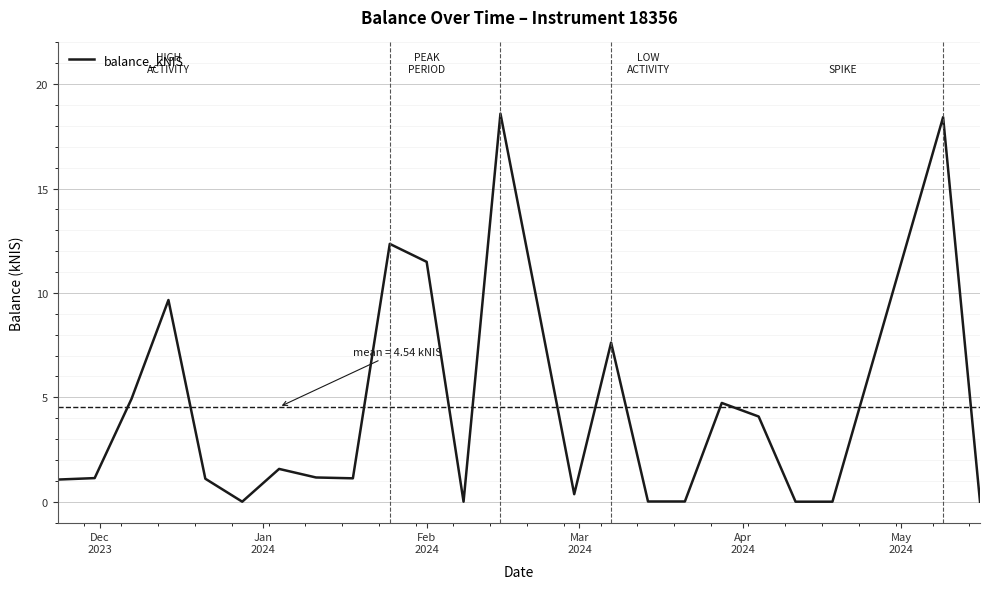

What is the maximum value shown in the chart?

18.6